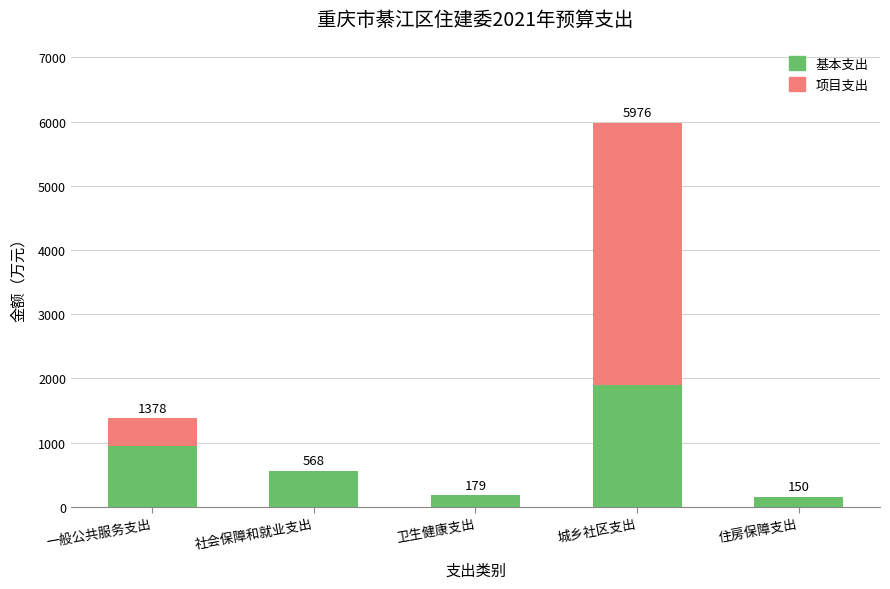

At which label does 基本支出 reach its peak?

城乡社区支出